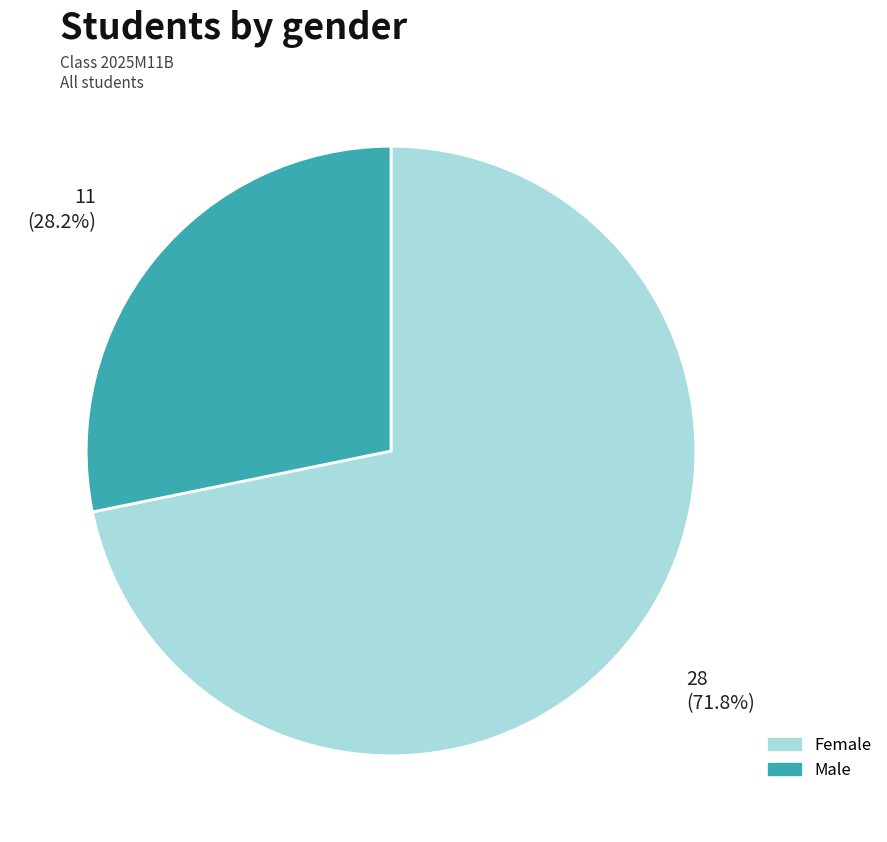

Count the number of slices in the pie.

2